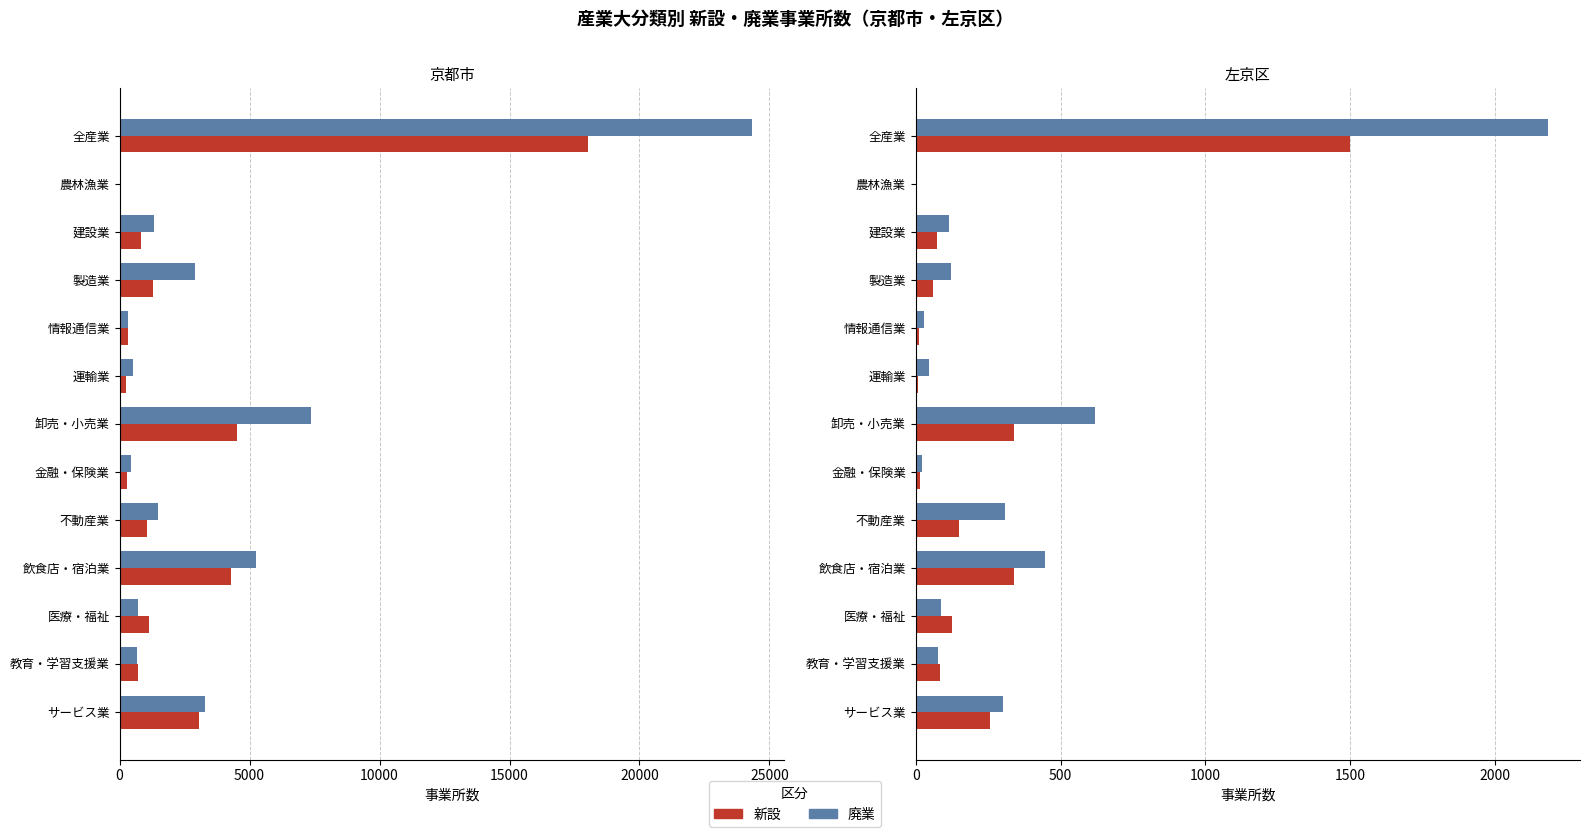

The value of 新設 at 医療・福祉 is 127. True or false?

True